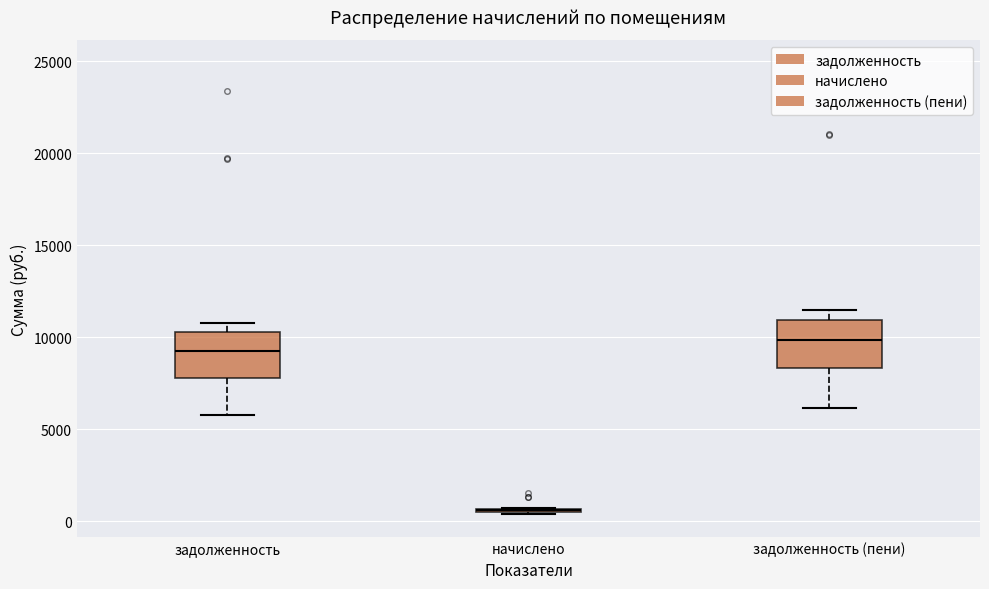

Reading left to right, transcribe this box plot: for each box, give where its median line is, the range the box spans, and where its two whiskers end, as read against the y-axis. The values are not printed on the chart, so give them approximately, as read against the axis.

задолженность: median 9000, box 8000 to 10500, whiskers 6000 to 11000
начислено: box collapsed to a line at 500, whiskers 500 to 500
задолженность (пени): median 10000, box 8500 to 11000, whiskers 6000 to 11500